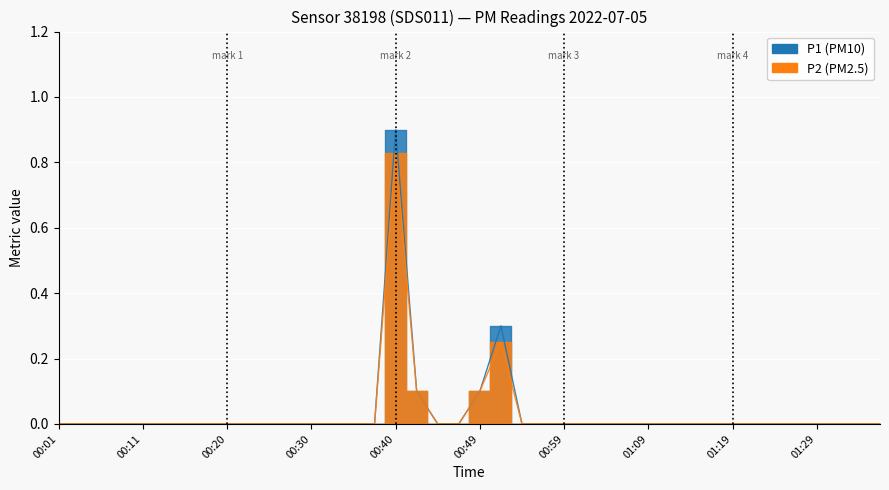

Which category has the highest value in the P1 series?

00:40